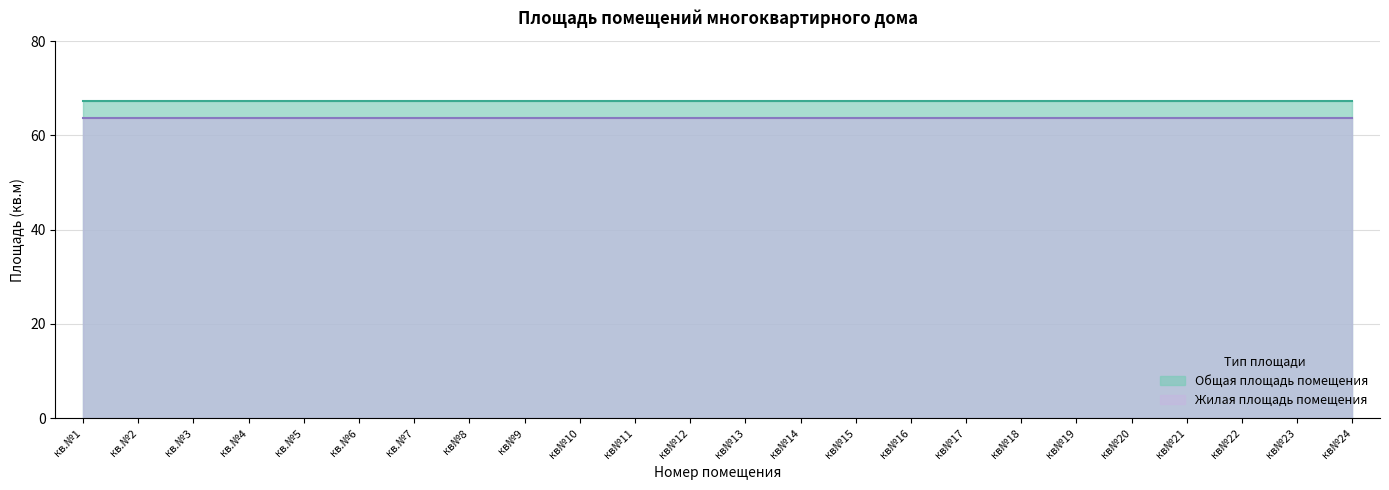

At which category is the sum across all series the highest?

кв.№1